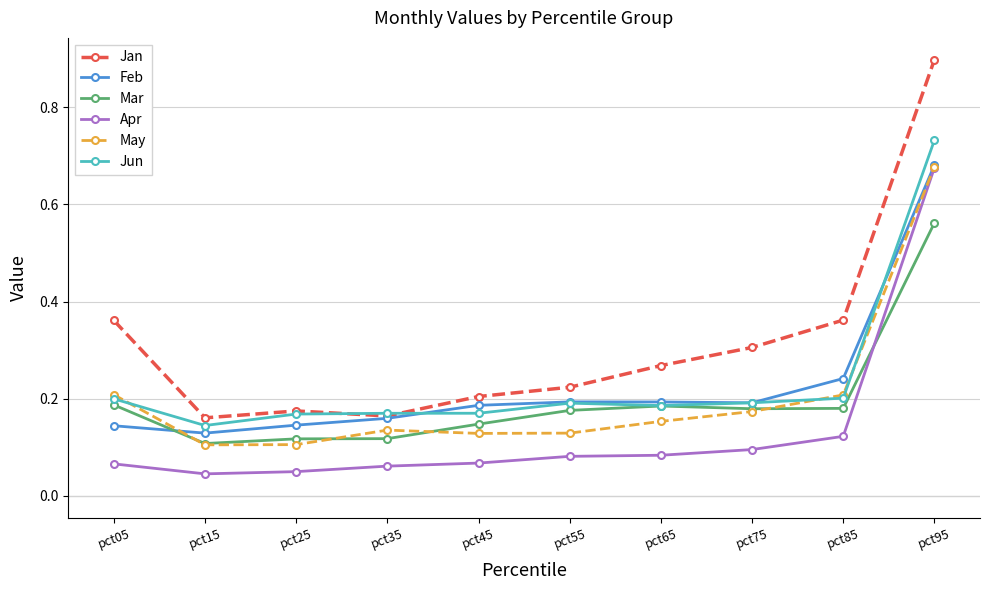

Is it true that Jan equals 0.2 at pct85?

False